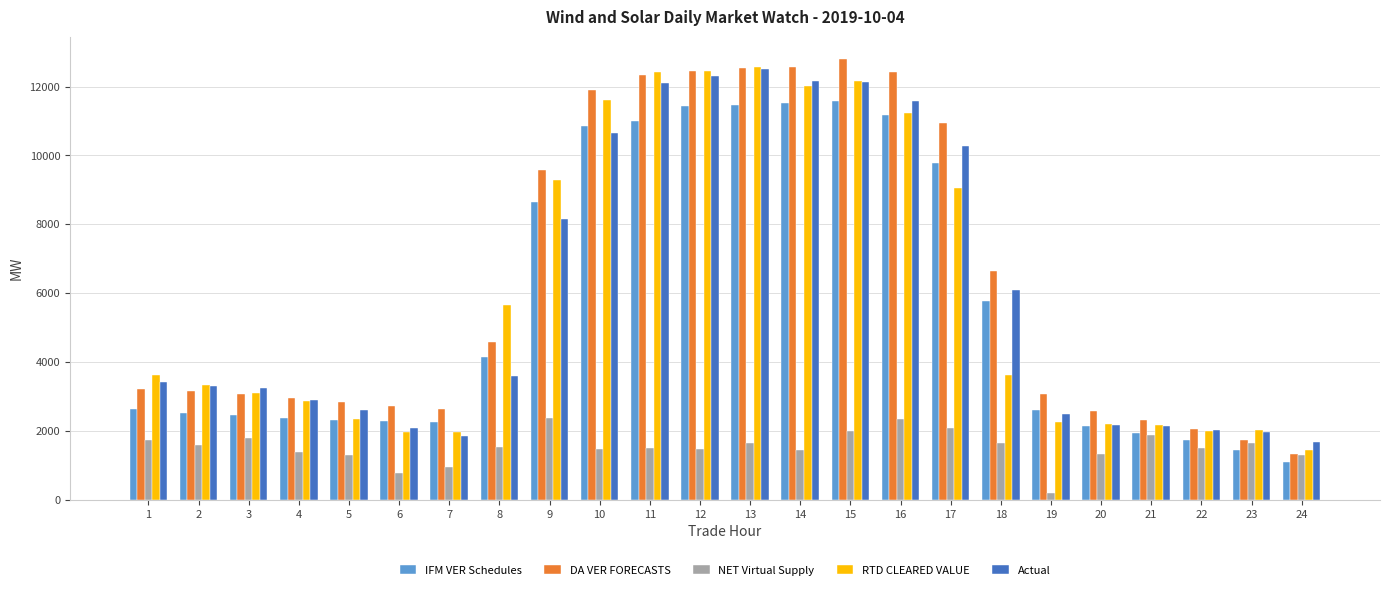

Is it true that DA VER FORECASTS equals 3220.1 at 1?

True